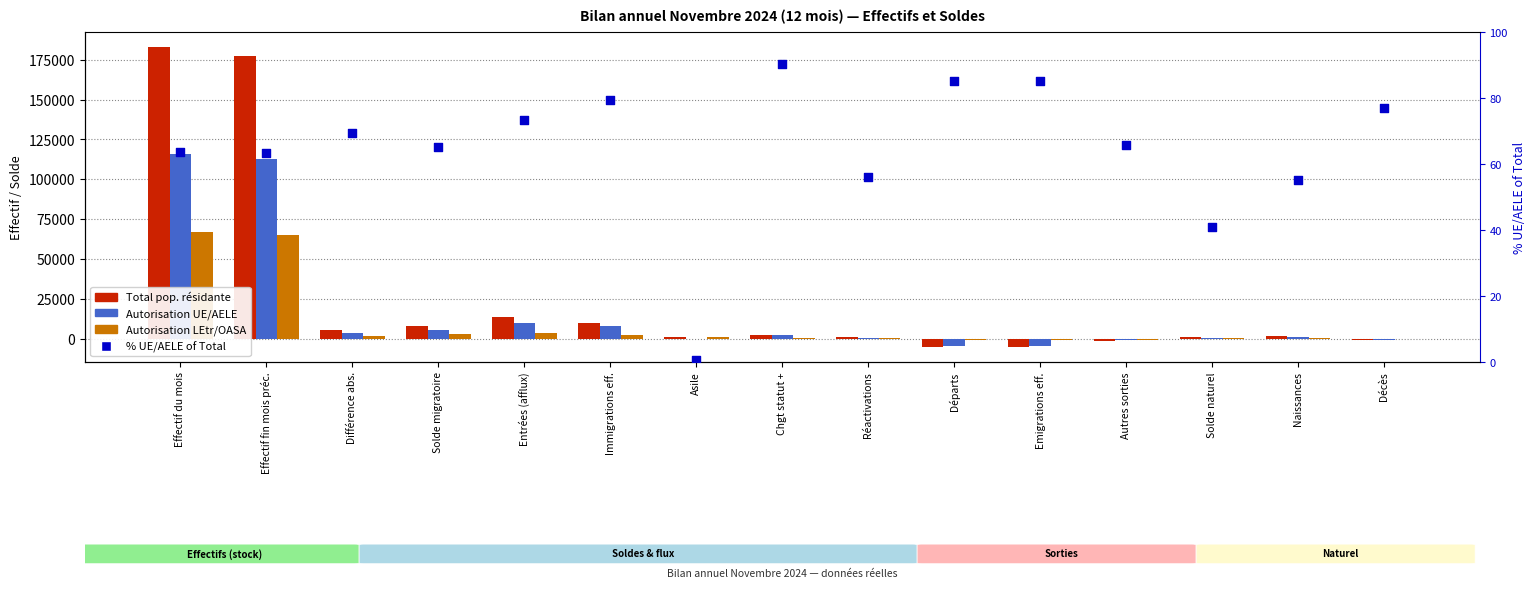

Which series has the largest Y range (max minus min)?

Total